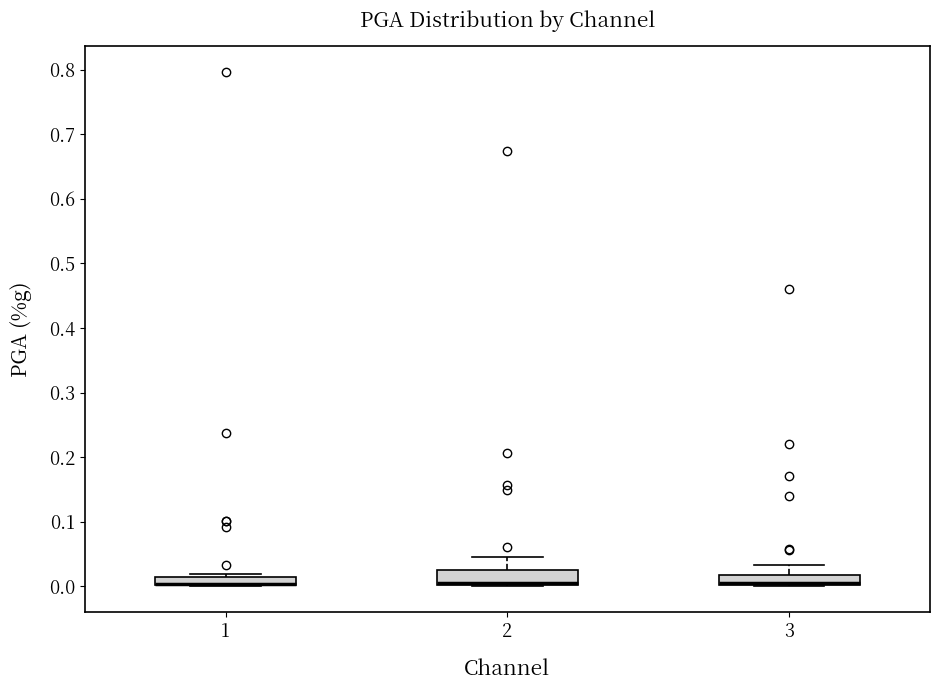

Where is the lower edge of the box at x = 3 on the y-axis? The values are not printed on the chart, so give them approximately, as read against the axis.

0.00